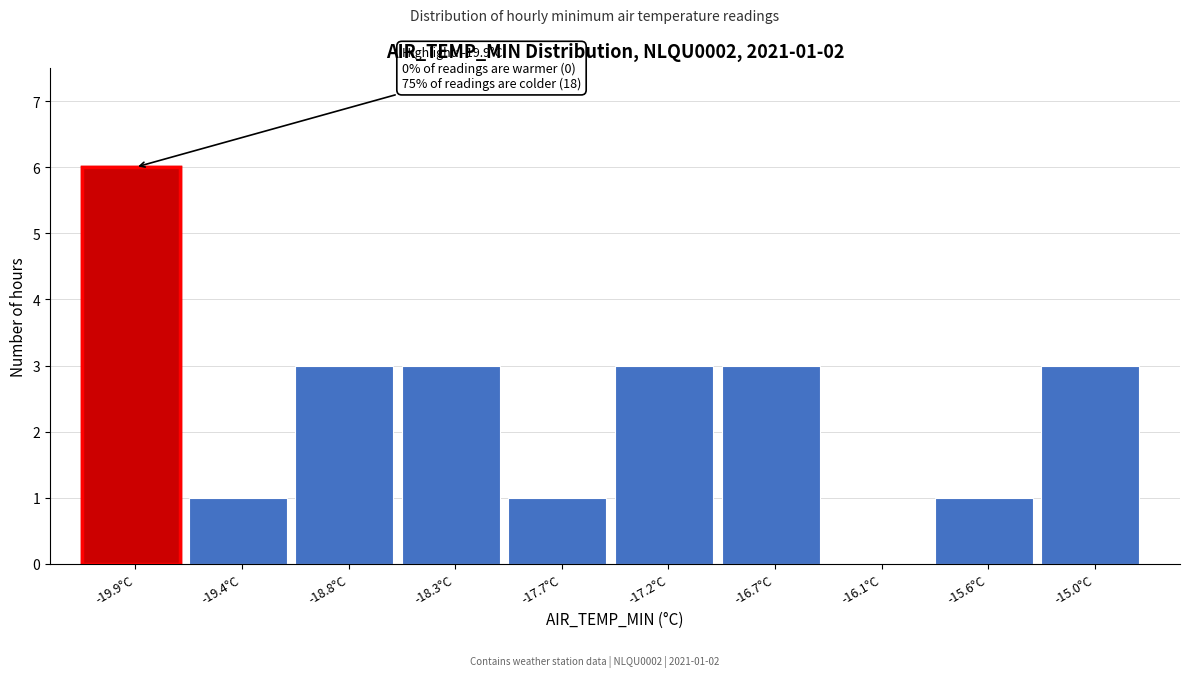

Reading left to right, transcribe all the data shown in this chart.

-19.9°C=6	-19.4°C=1	-18.8°C=3	-18.3°C=3	-17.7°C=1	-17.2°C=3	-16.7°C=3	-16.1°C=0	-15.6°C=1	-15.0°C=3